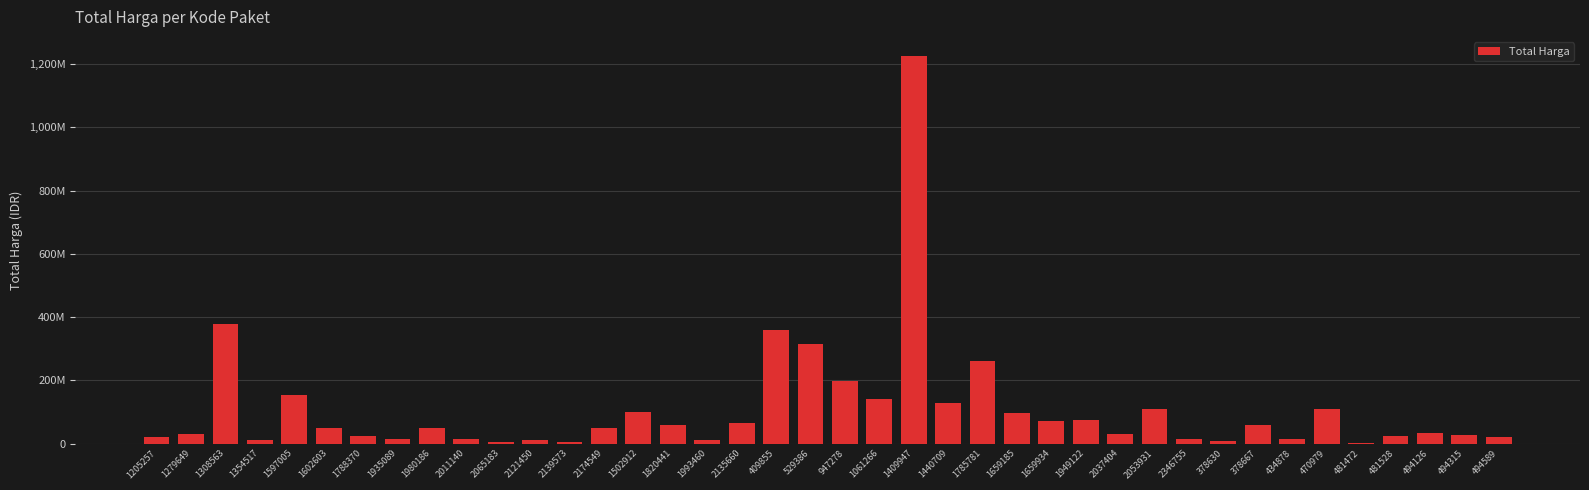

Are the bars horizontal?

No